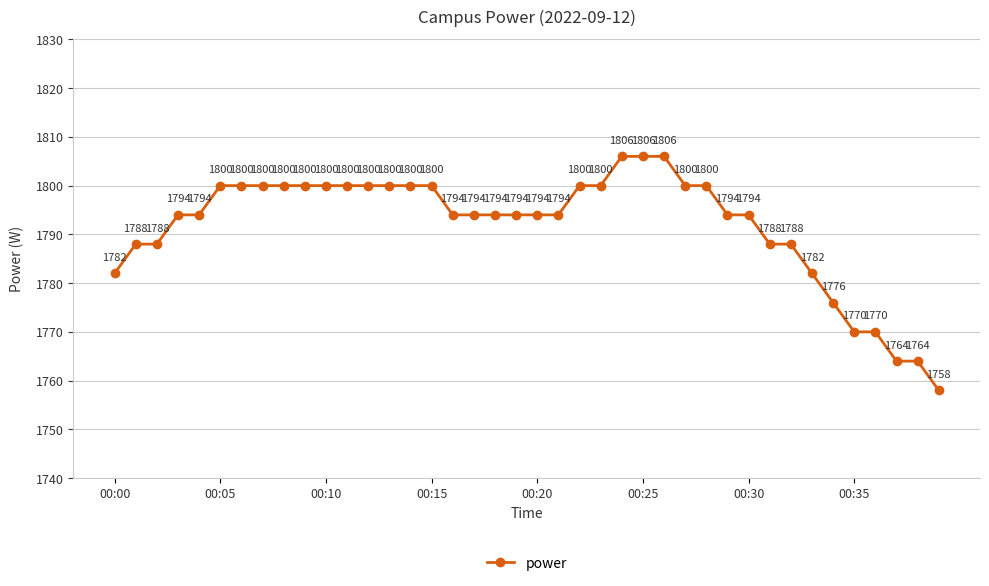

What is the value of the 4th point from the left?

1794